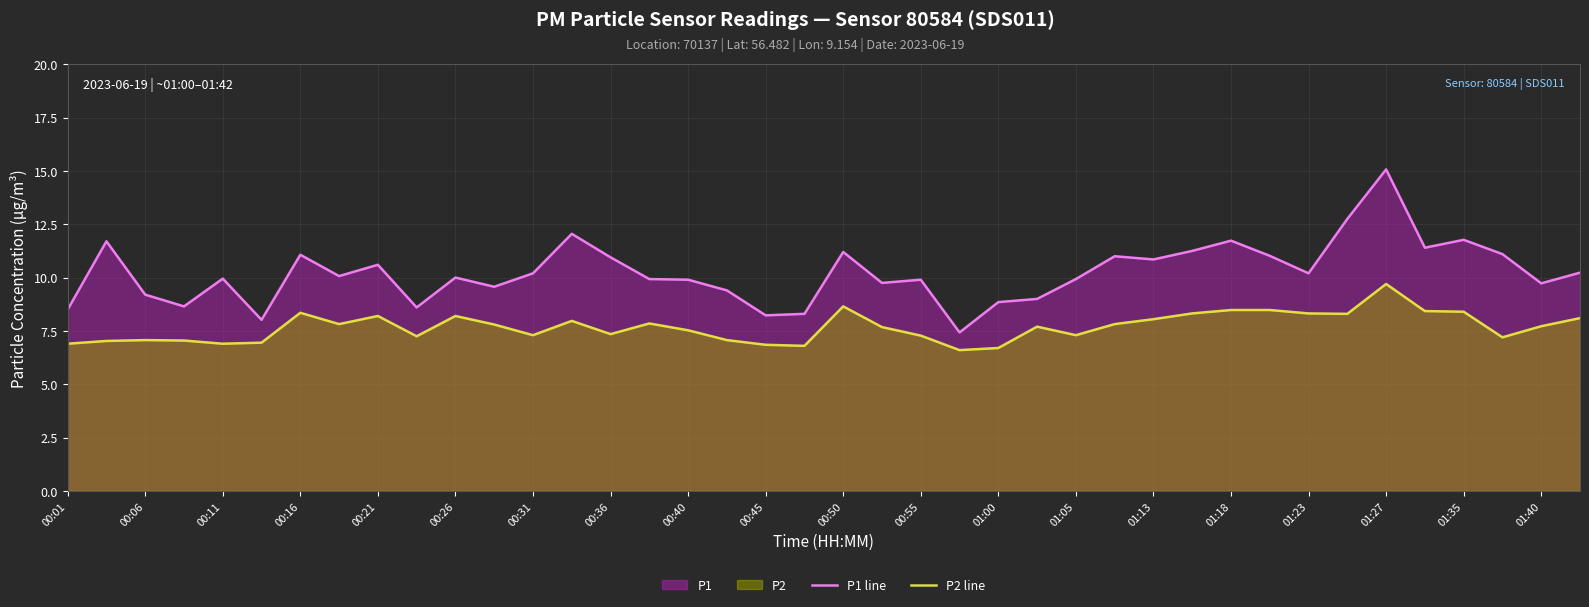

True or false: P1 line and P2 line intersect in this chart.

False